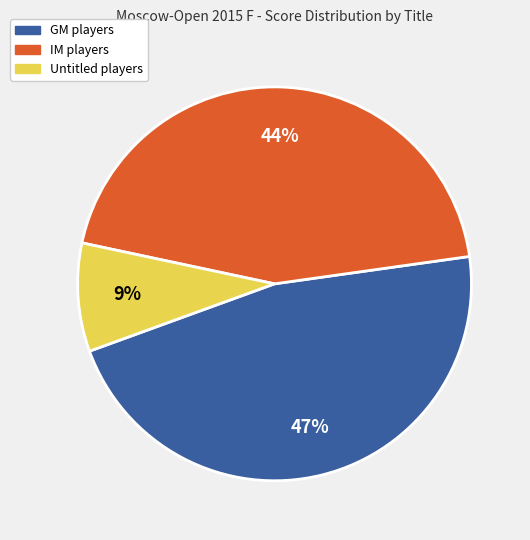

Which category has the biggest portion of the pie?

GM players